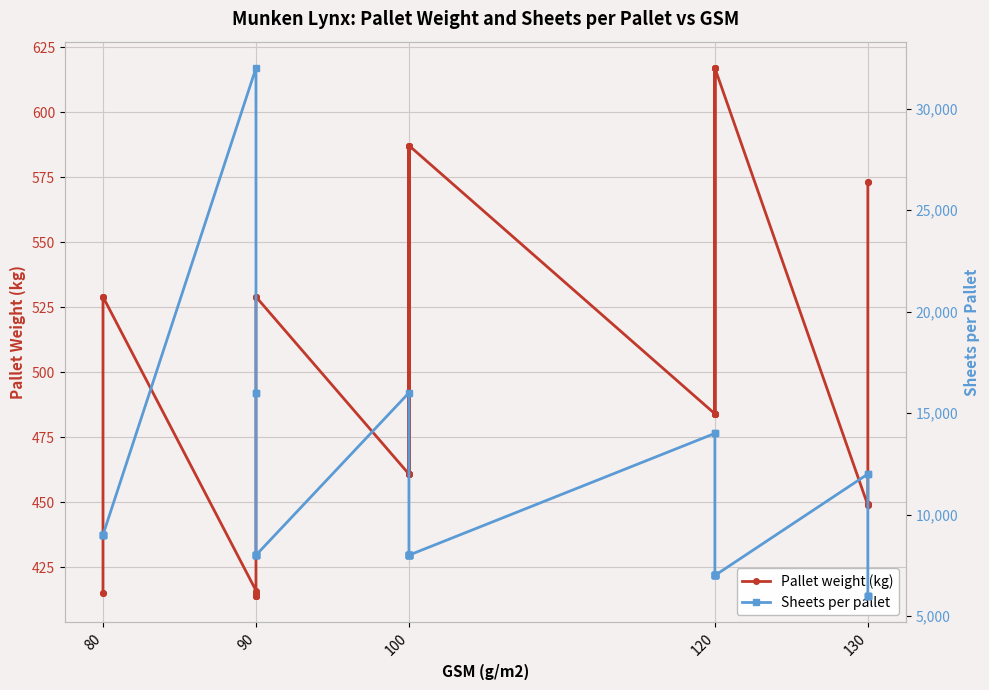

How many distinct data groups are displayed?

2